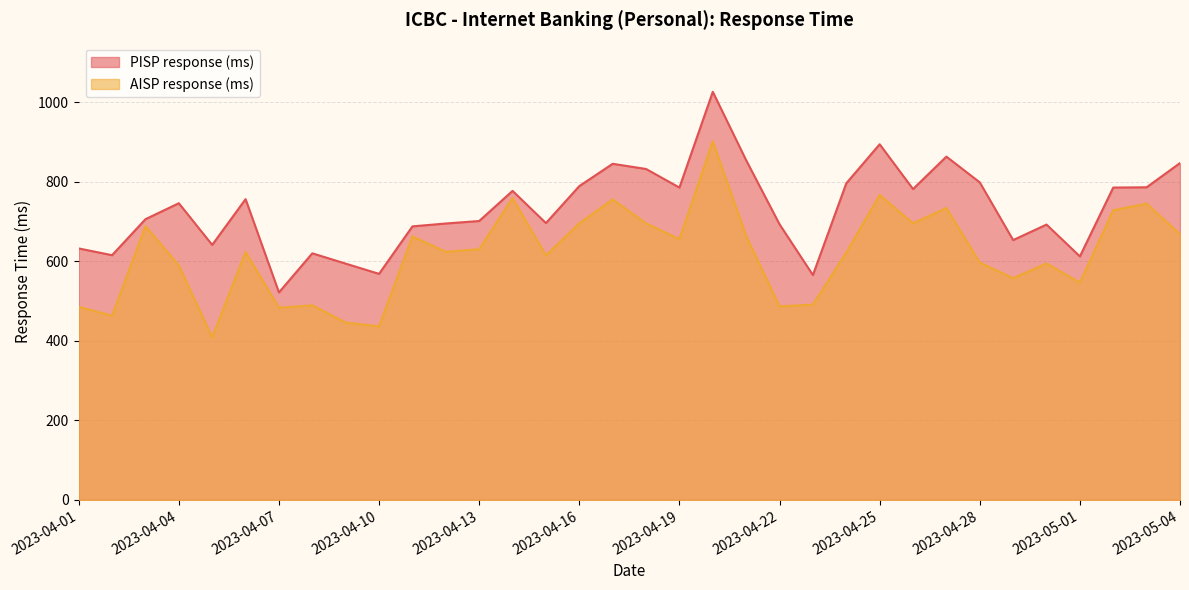

The AISP response (ms) series shows 436.4 at 2023-04-10. True or false?

True